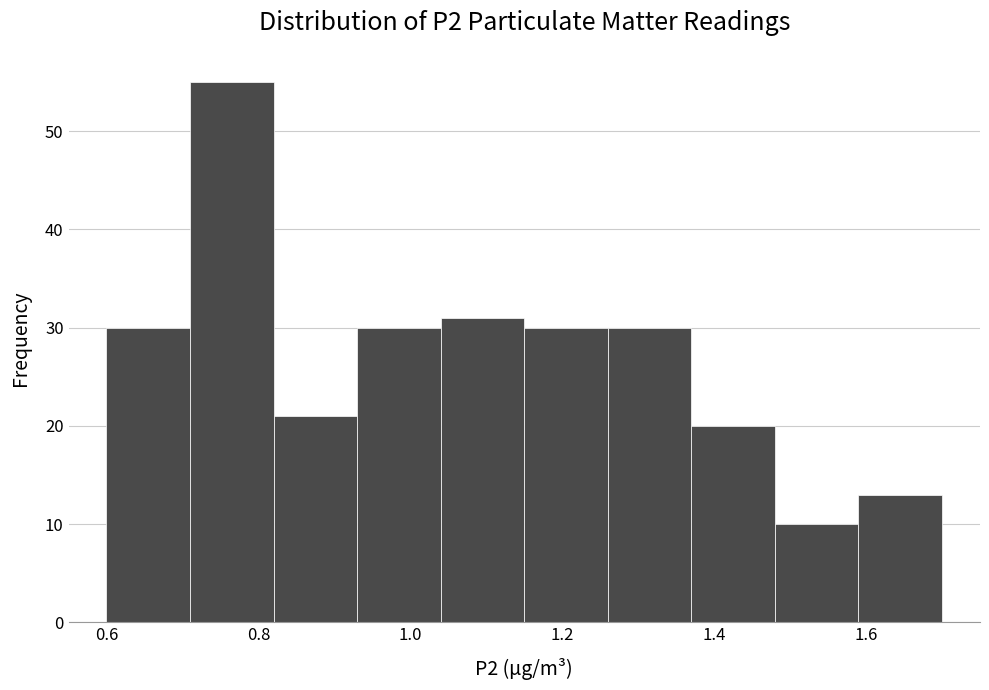

Reading left to right, list every bar in this chart as the range it spans on the x-axis followed by its height. Neither the bar edges nor the heights are printed on the chart, so give them approximately, as read against the axes.

0.60 to 0.71: 30
0.71 to 0.82: 55
0.82 to 0.93: 21
0.93 to 1.04: 30
1.04 to 1.15: 31
1.15 to 1.26: 30
1.26 to 1.37: 30
1.37 to 1.48: 20
1.48 to 1.59: 10
1.59 to 1.70: 13